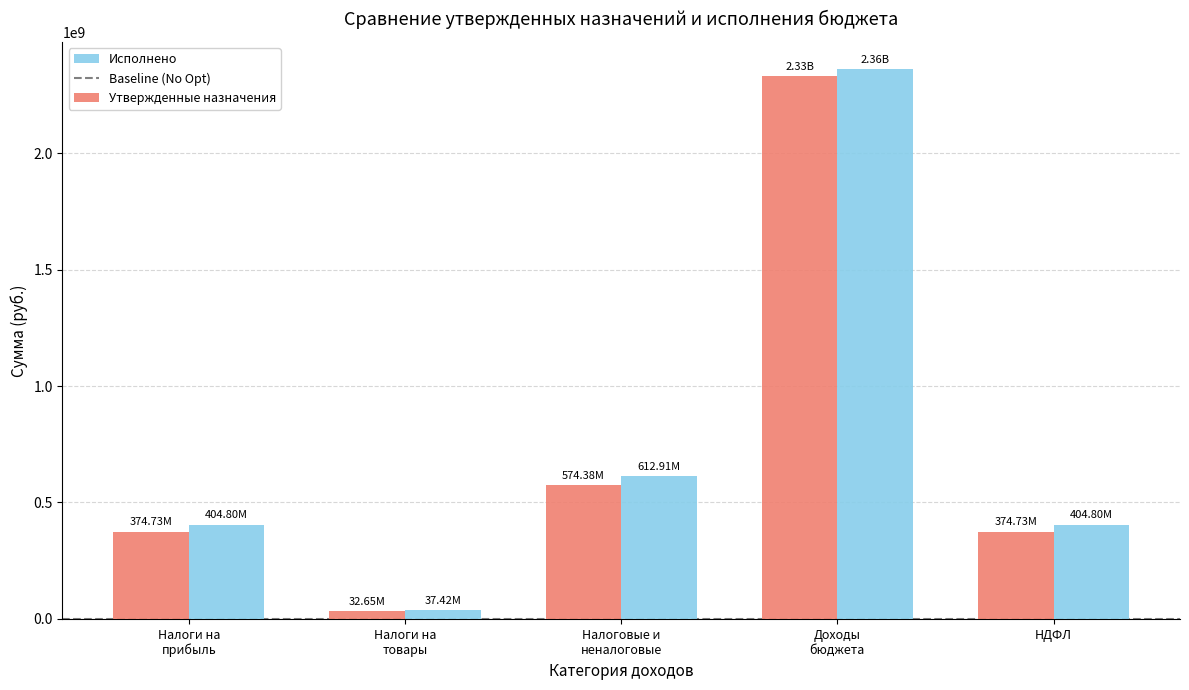

Which category has the lowest value in the Исполнено series?

Налоги на
товары